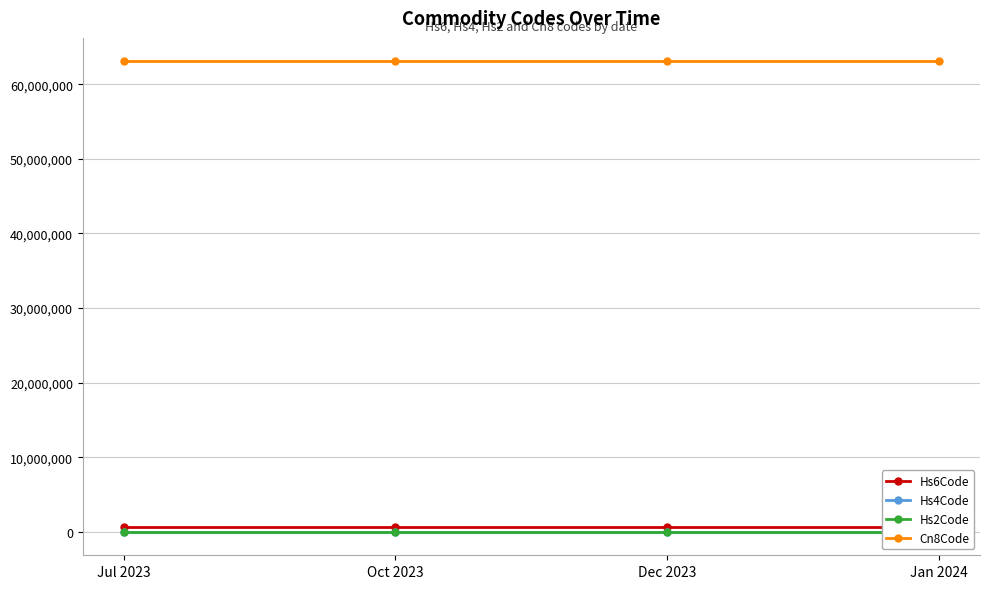

How many series are shown in this chart?

4